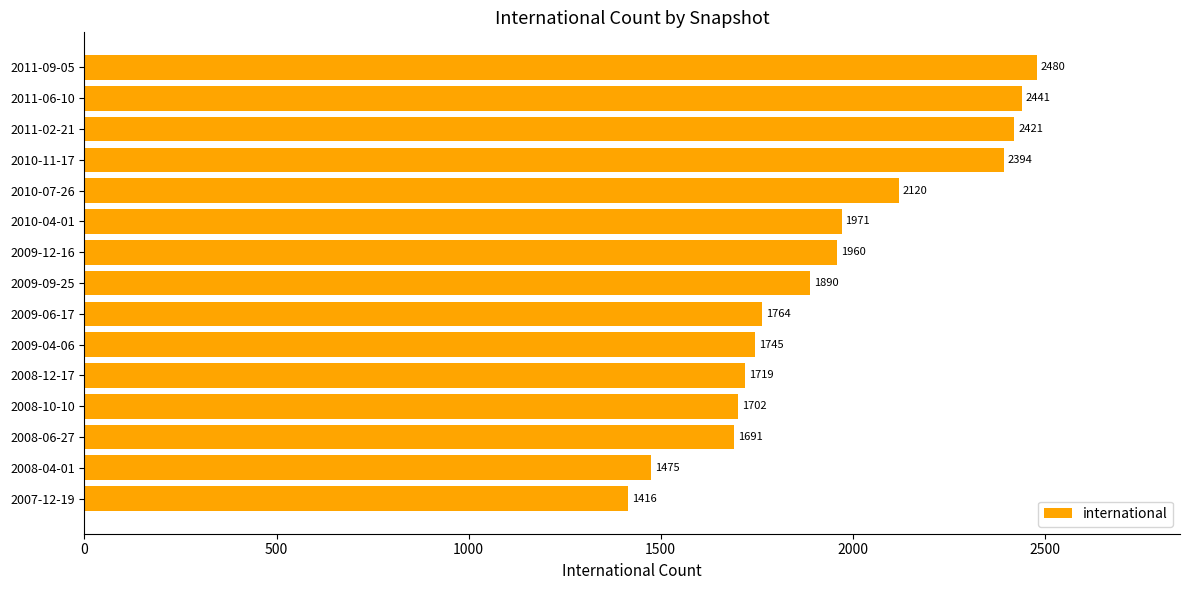

Does the chart contain stacked bars?

No